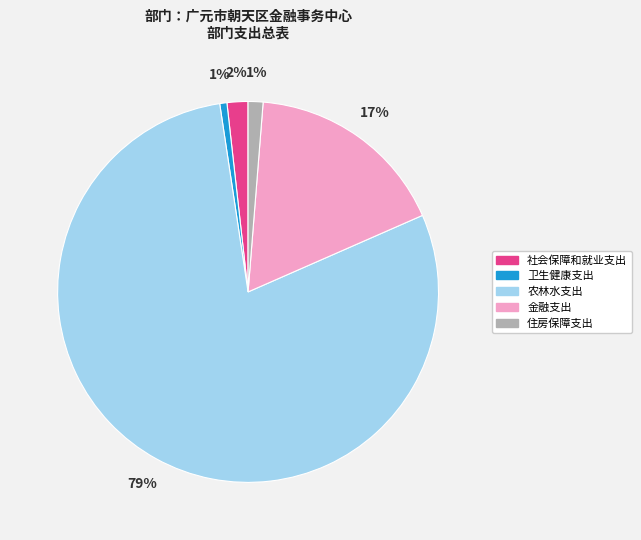

Count the number of slices in the pie.

5